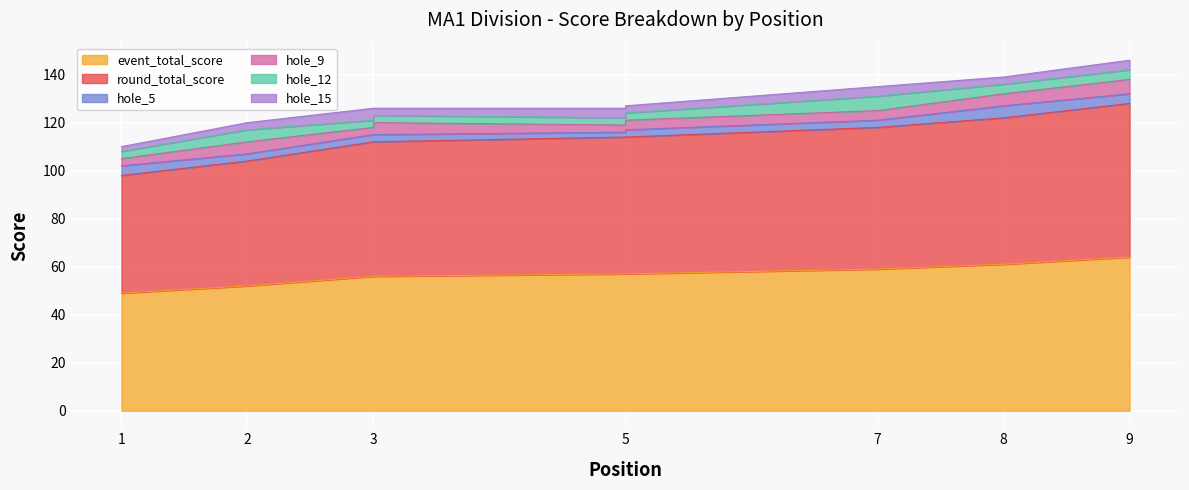

Which has a higher value, 5 or 8?

8